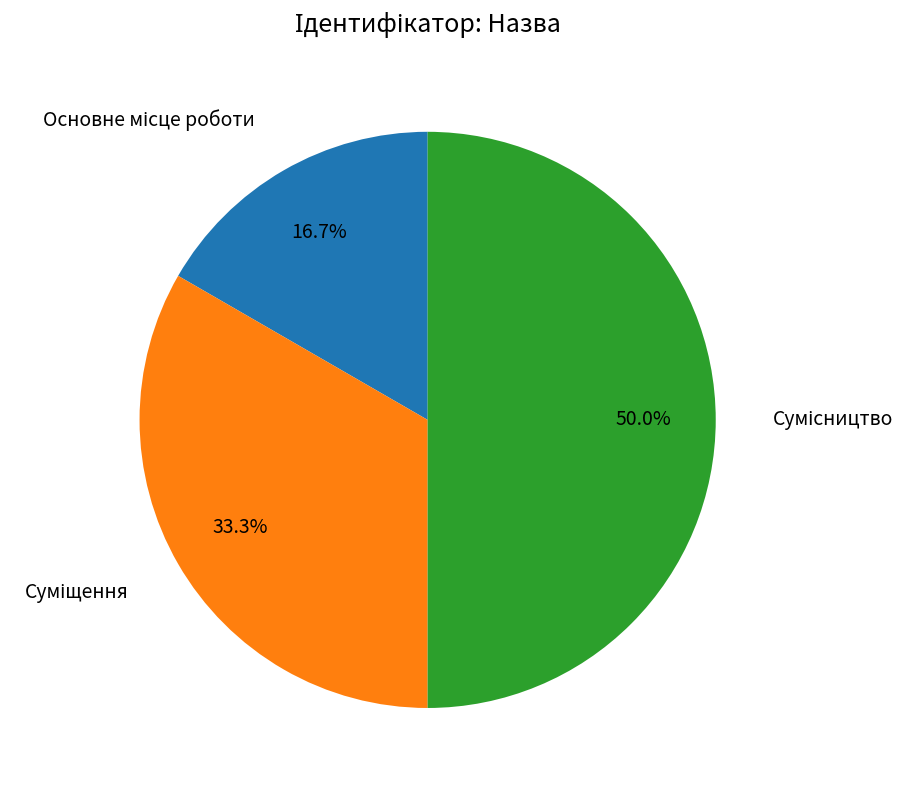

Count the number of slices in the pie.

3